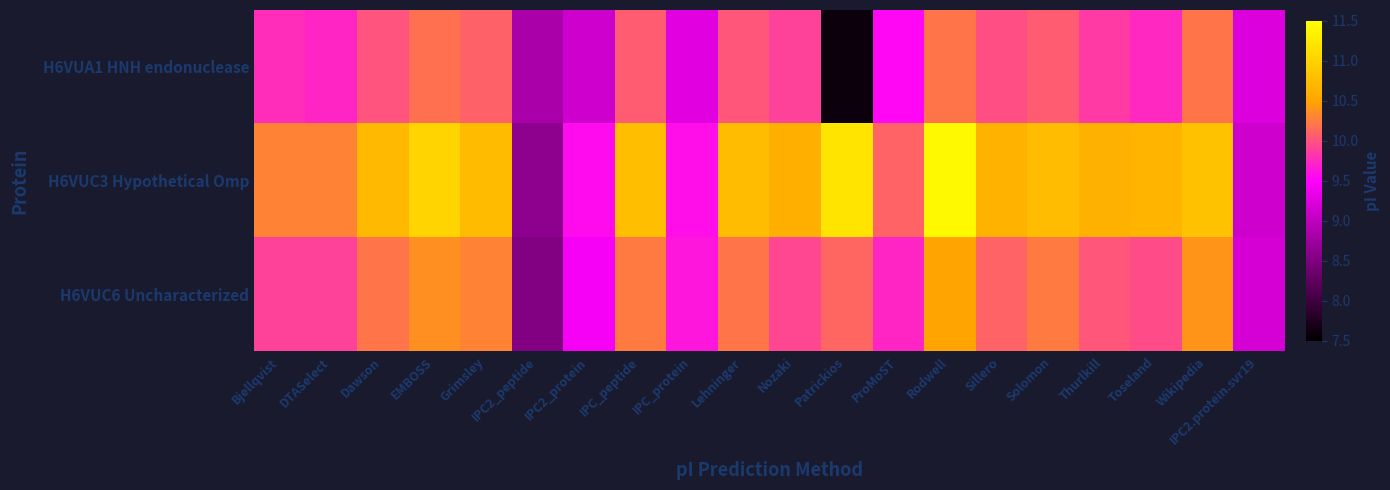

At which category is the sum across all series the highest?

Rodwell